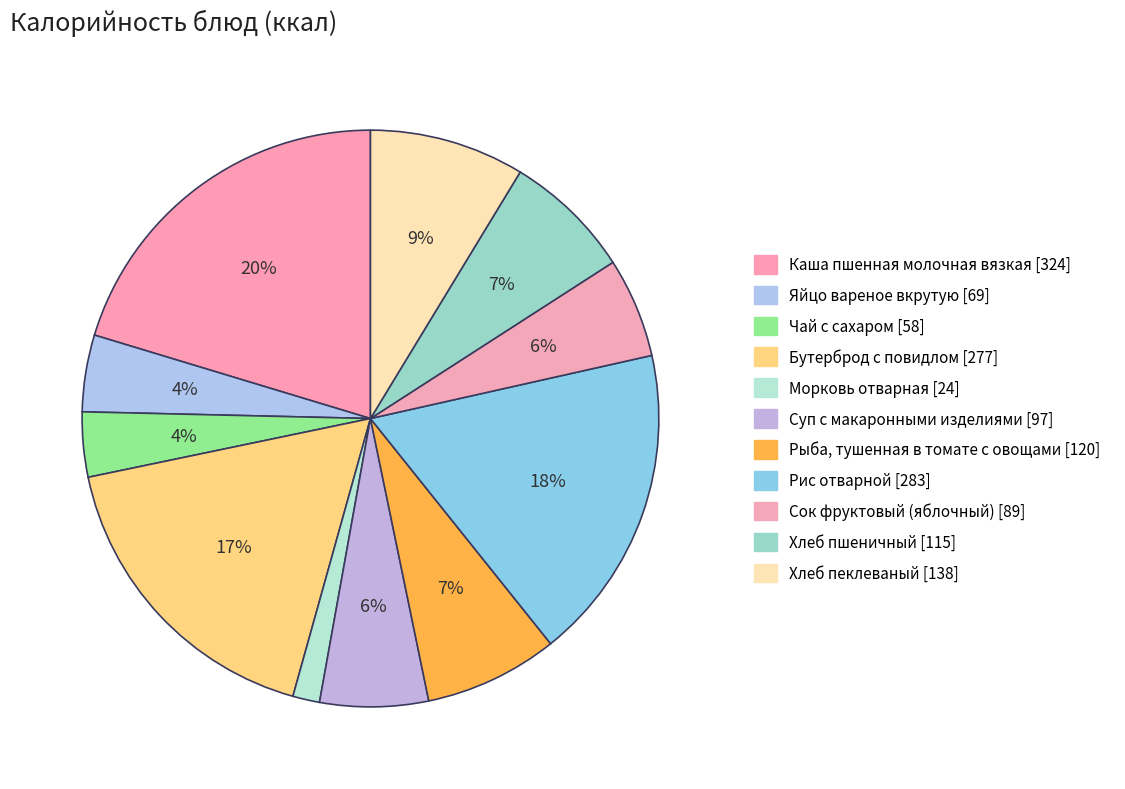

Between Рыба, тушенная в томате с овощами and Рис отварной, which is larger?

Рис отварной